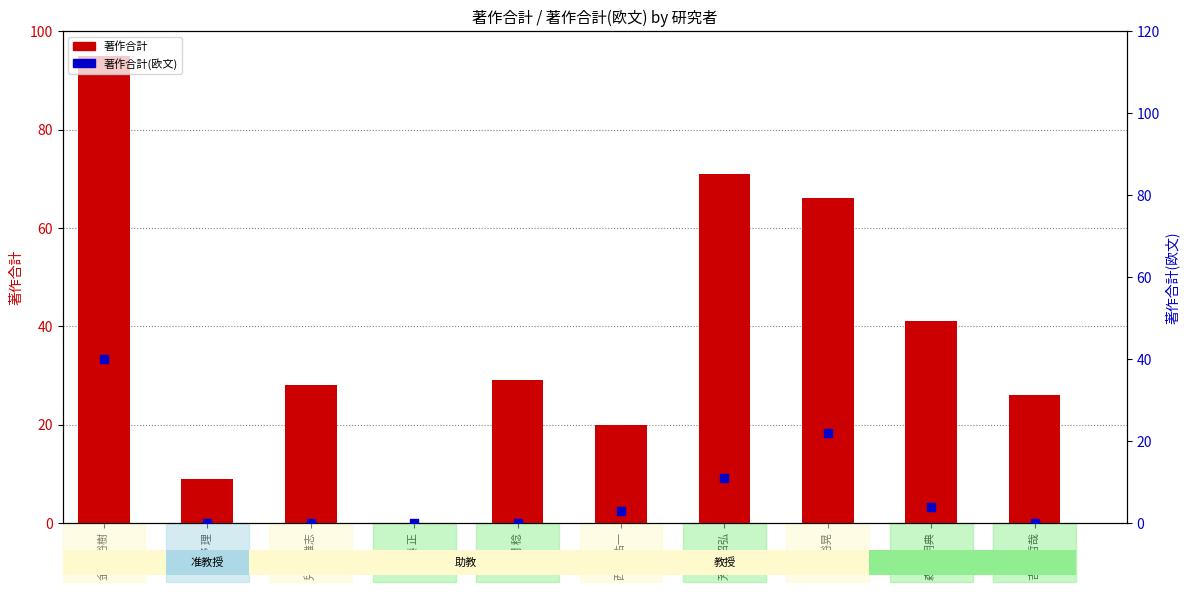

At which category is the sum across all series the highest?

金澤 裕樹